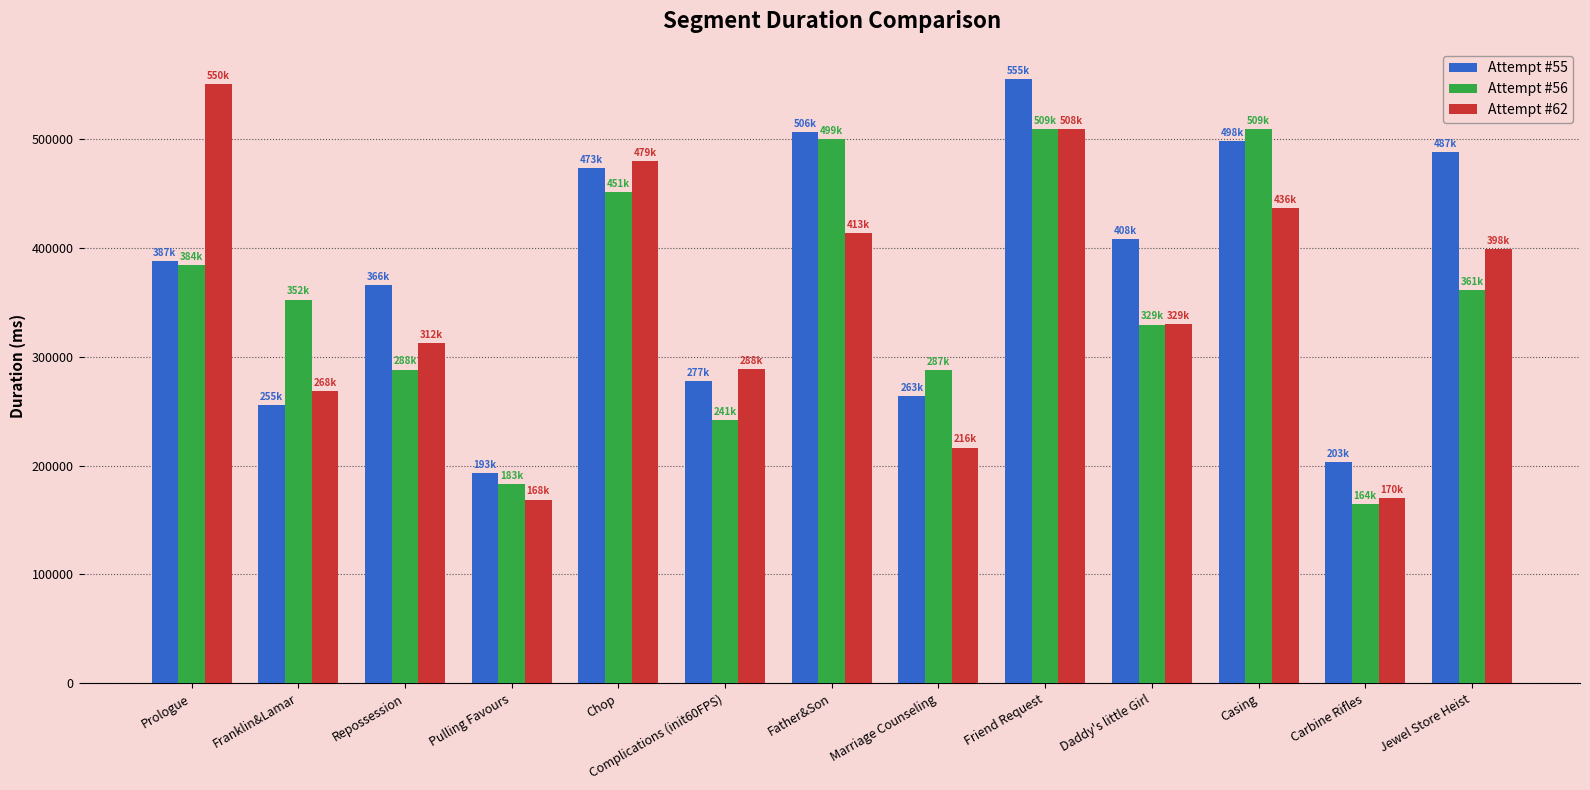

Does the chart contain any negative values?

No